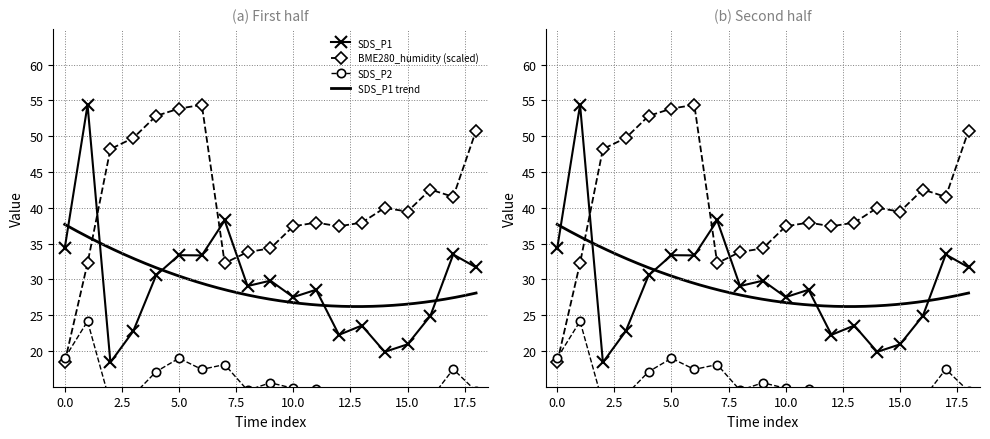

Reading left to right, transcribe all the data shown in this chart.

SDS_P1: 34.3	54.4	18.4	22.8	30.6	33.4	33.4	38.2	29.1	29.8	27.5	28.6	22.2	23.6	19.9	20.9	24.9	33.5	31.7
SDS_P2: 19.0	24.1	12.7	13.8	17.1	19.0	17.4	18.1	14.5	15.6	14.8	14.7	12.5	13.2	11.9	12.5	13.3	17.4	14.4
BME280_humidity: 18.4	32.3	48.2	49.8	52.8	53.9	54.4	32.3	33.8	34.3	37.4	37.9	37.4	37.9	40.0	39.5	42.6	41.5	50.8